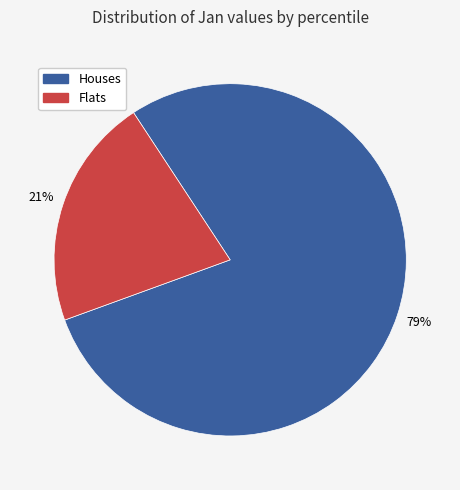

Is there a majority slice in this chart?

Yes